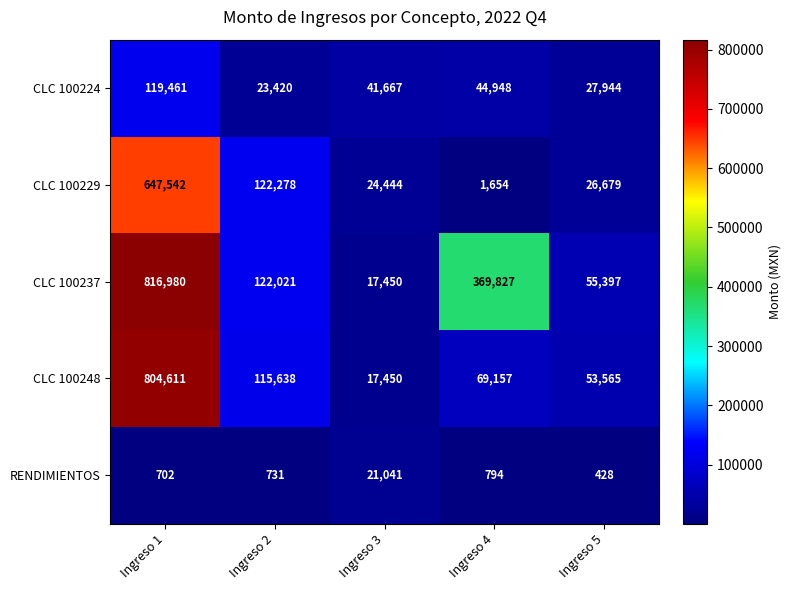

Reading left to right, what are all the values shown in this chart?

CLC 100224: Ingreso 1=119461	Ingreso 2=23420	Ingreso 3=41667	Ingreso 4=44948	Ingreso 5=27944
CLC 100229: Ingreso 1=647542	Ingreso 2=122278	Ingreso 3=24444	Ingreso 4=1654	Ingreso 5=26679
CLC 100237: Ingreso 1=816980	Ingreso 2=122021	Ingreso 3=17450	Ingreso 4=369827	Ingreso 5=55397
CLC 100248: Ingreso 1=804611	Ingreso 2=115638	Ingreso 3=17450	Ingreso 4=69157	Ingreso 5=53565
RENDIMIENTOS: Ingreso 1=702	Ingreso 2=731	Ingreso 3=21041	Ingreso 4=794	Ingreso 5=428